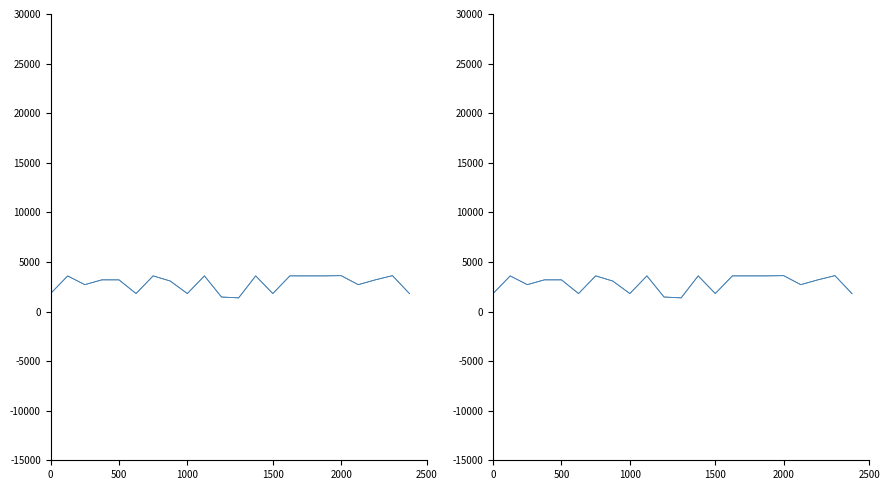

How many data points in Giá trị học phí are less than 3193?

10